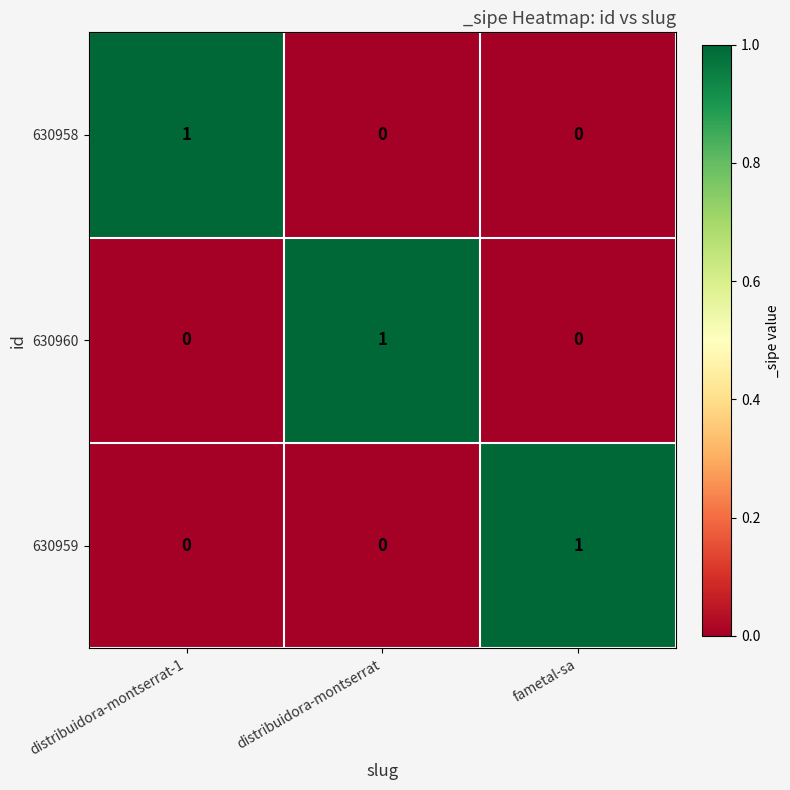

Reading left to right, transcribe all the data shown in this chart.

630958: distribuidora-montserrat-1=1	distribuidora-montserrat=0	fametal-sa=0
630960: distribuidora-montserrat-1=0	distribuidora-montserrat=1	fametal-sa=0
630959: distribuidora-montserrat-1=0	distribuidora-montserrat=0	fametal-sa=1